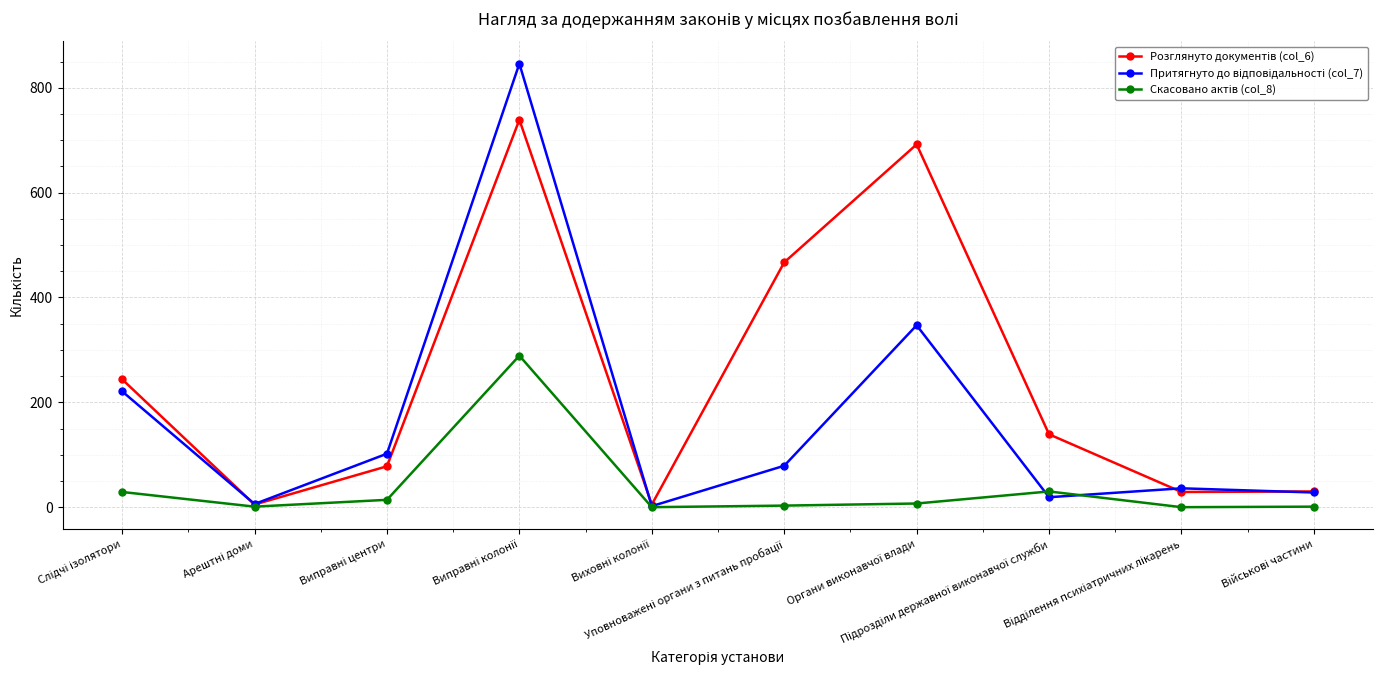

How many lines are shown in the chart?

3